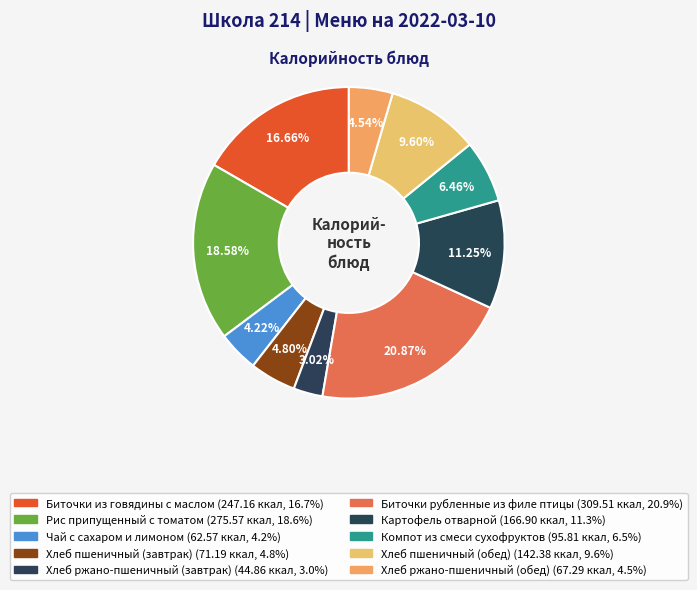

What percentage is NOT represented by Биточки из говядины с маслом?

83.3%